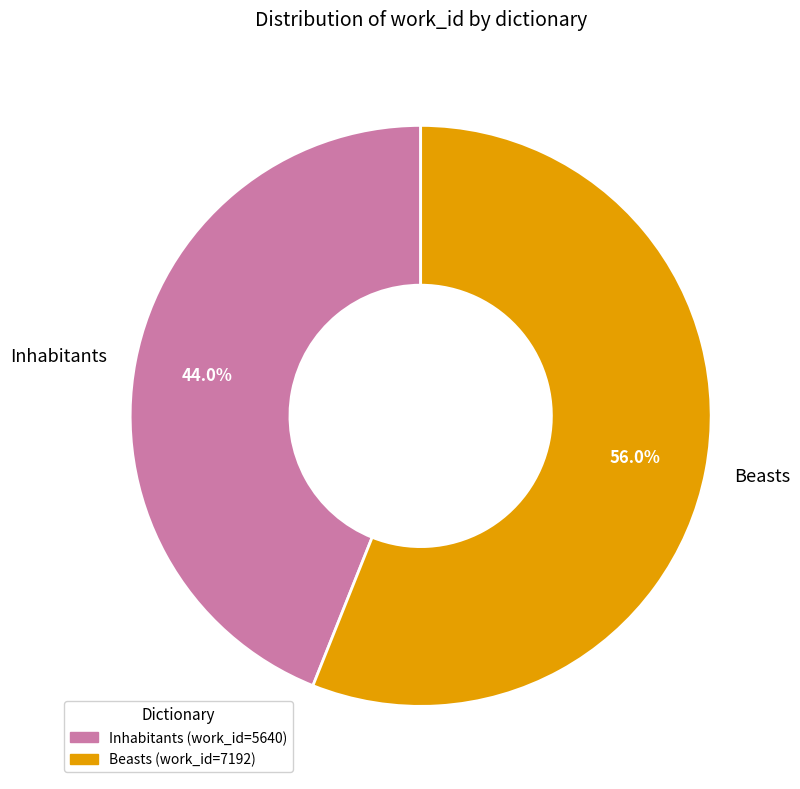

To the nearest percent, what is the average slice percentage?

50%